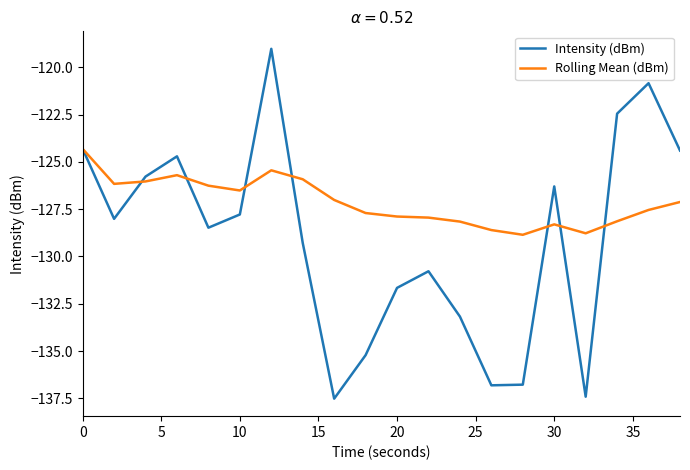

Rank the series by their maximum value, from lowest to highest.

Rolling Mean (dBm), Intensity (dBm)